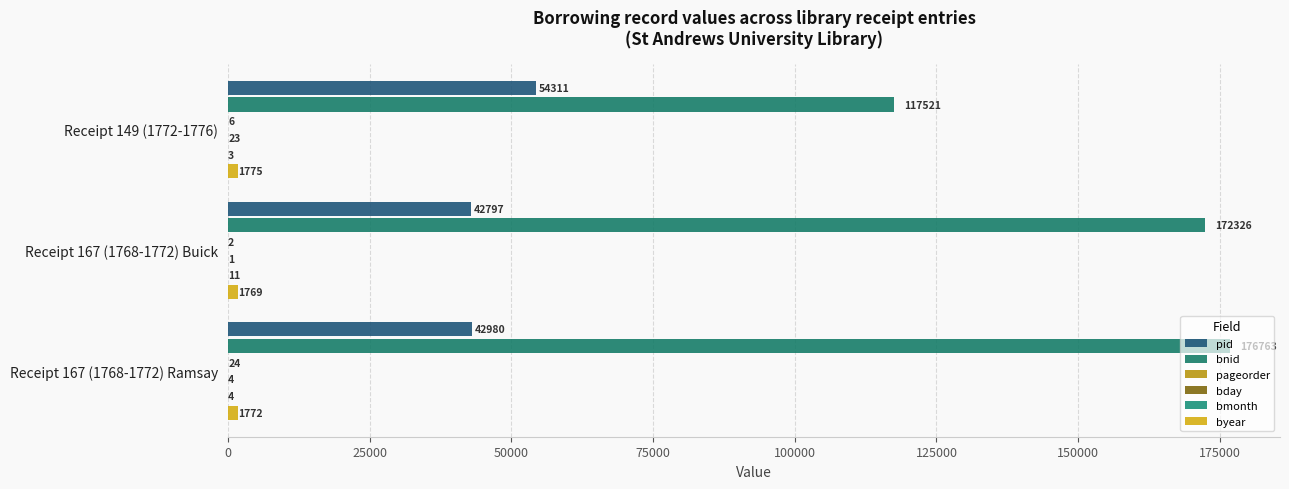

Which series has the widest spread of values?

bnid